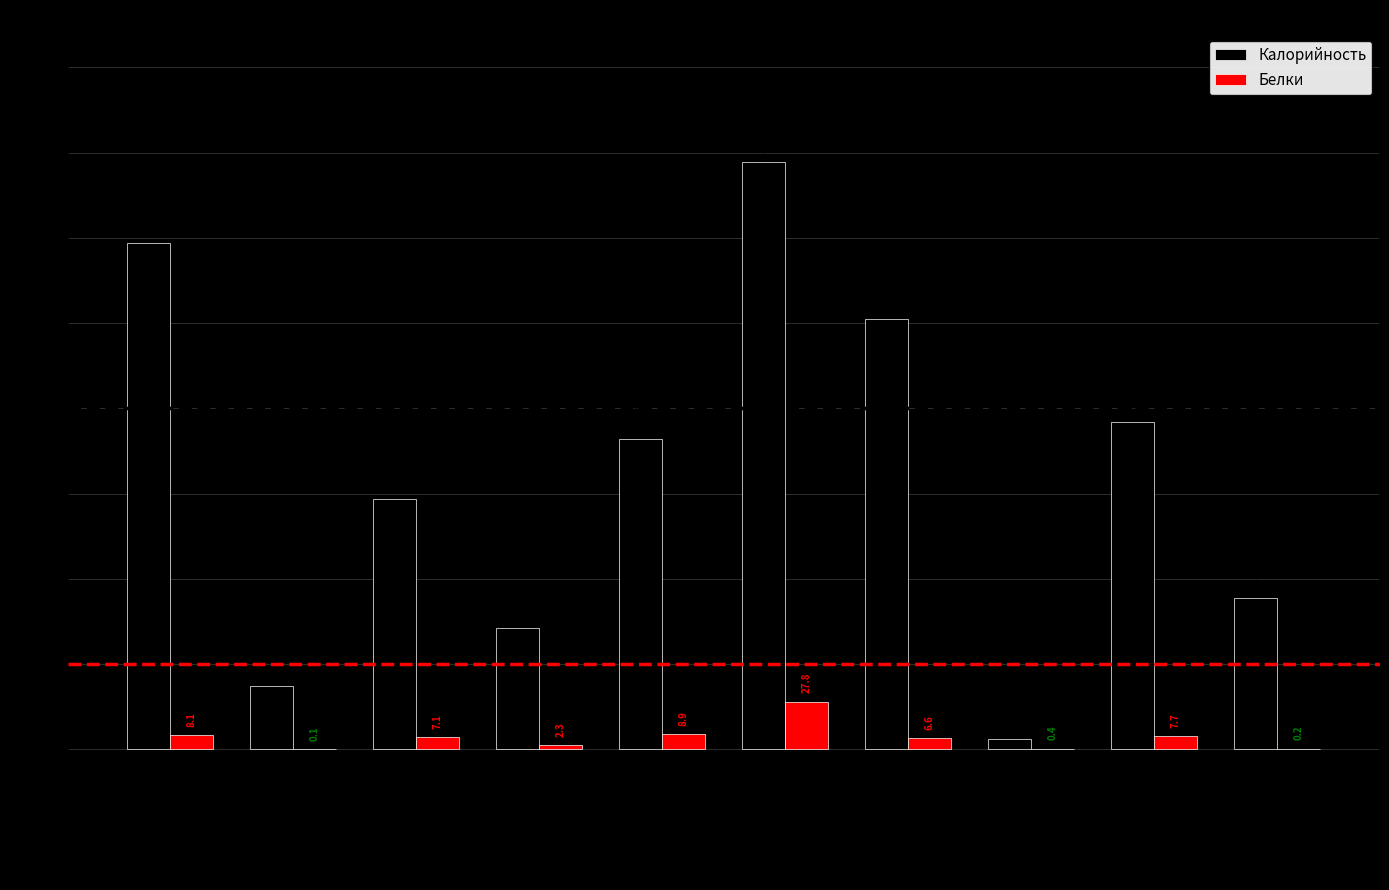

What is the sum of the Калорийность values at Хлеб пшен. and Огурец свежий?

77.2